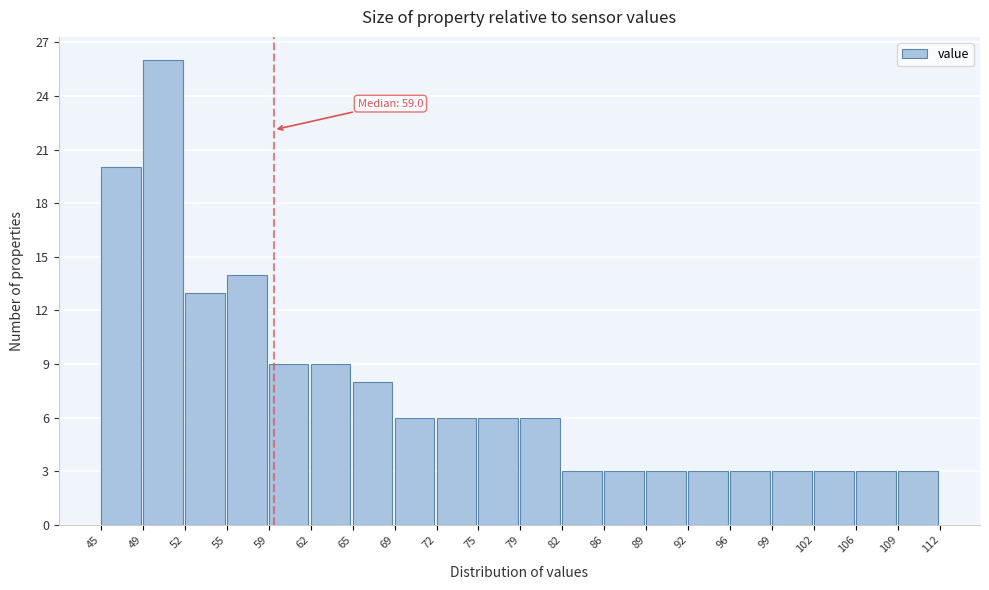

Over which range of the x-axis is the bar tallest?

49 to 52